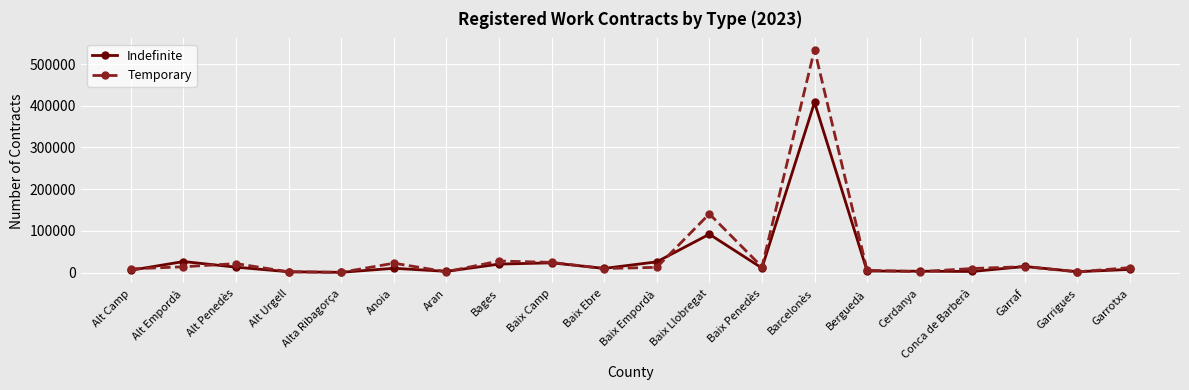

Is this an area chart (filled region under the line)?

No